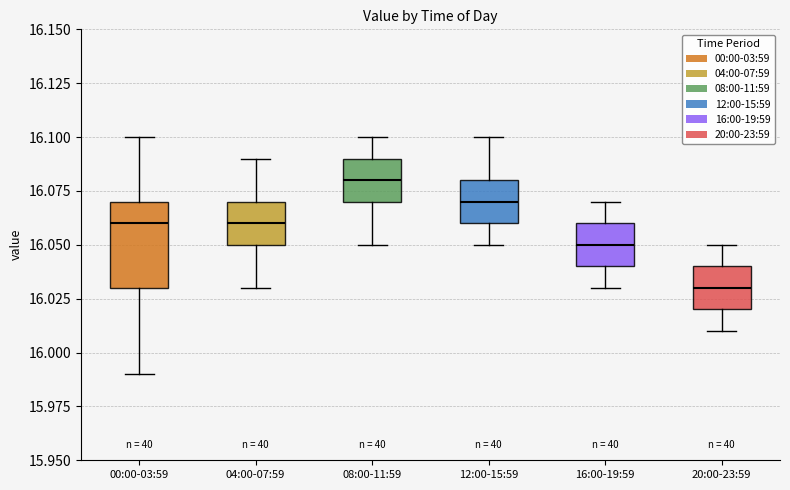

Where does the median line of the box for 00:00-03:59 sit on the y-axis? The values are not printed on the chart, so give them approximately, as read against the axis.

16.06